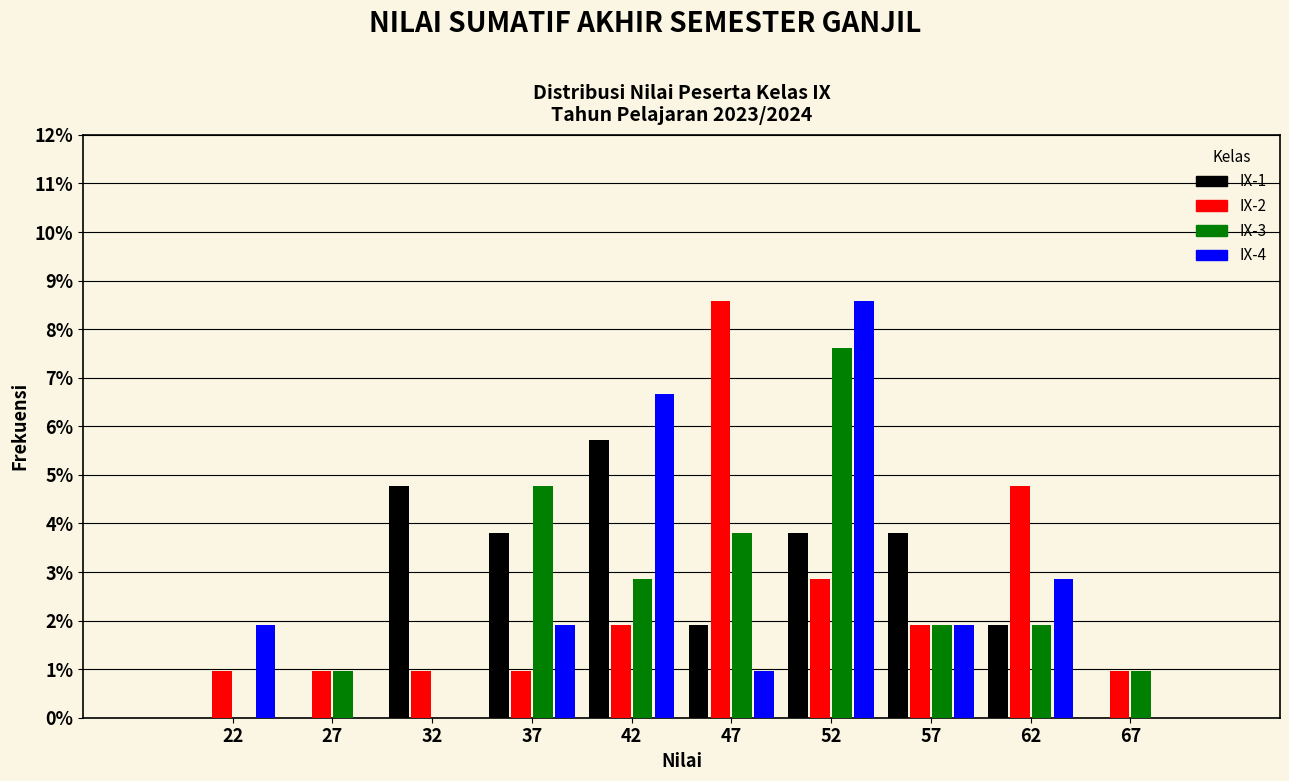

In the IX-4 series, which range on the x-axis has the tallest bar?

50 to 55